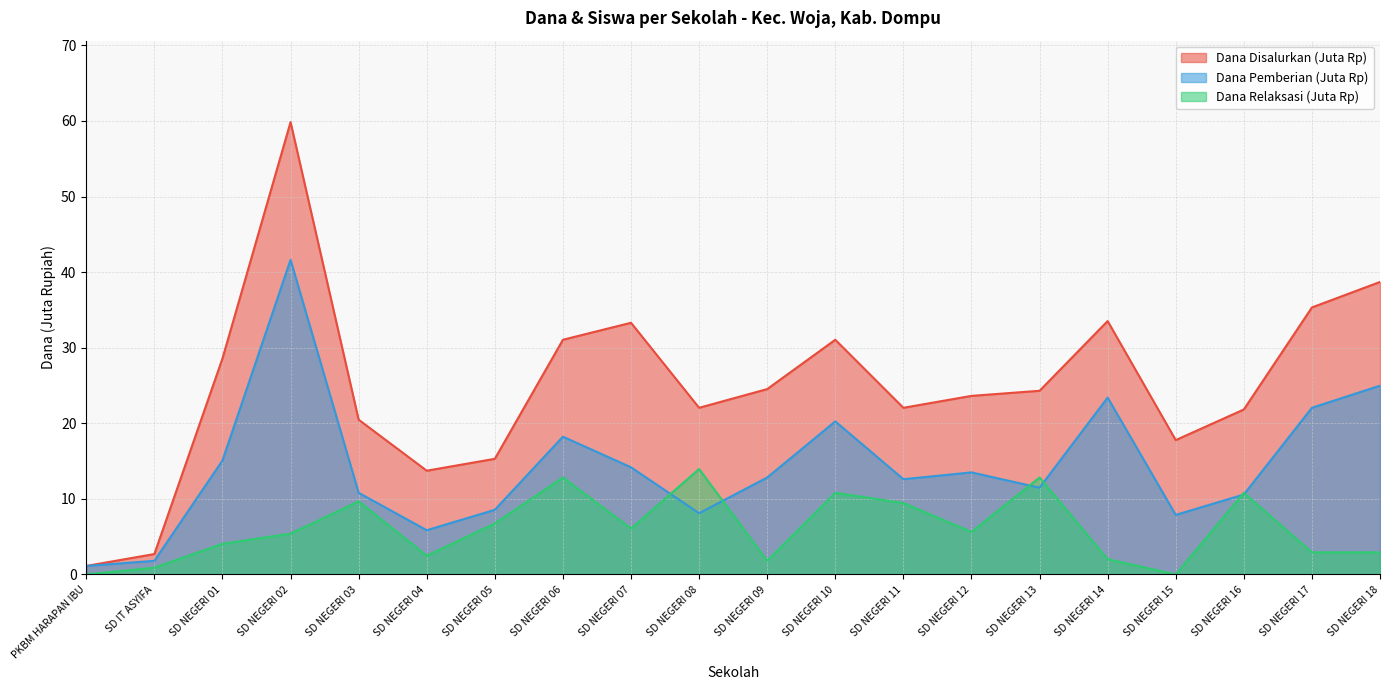

What is the difference between the Dana Pemberian values at SD NEGERI 04 and SD NEGERI 17?

16.2